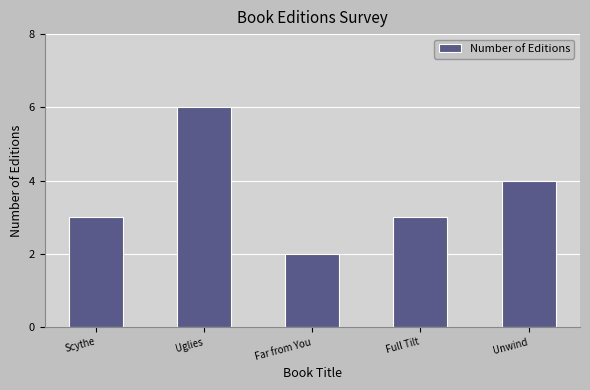

Reading right to left, list all the values displayed in this chart.

Unwind=4	Full Tilt=3	Far from You=2	Uglies=6	Scythe=3